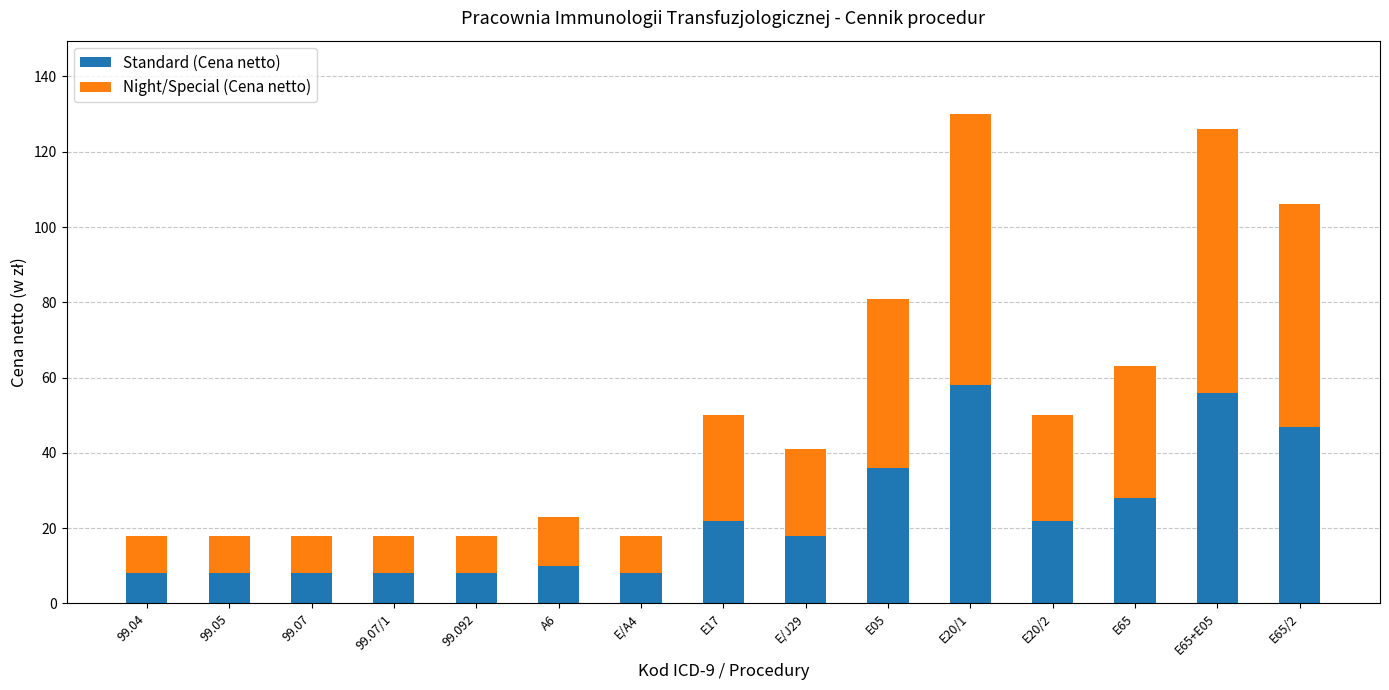

Reading left to right, what are the values for Standard (Cena netto)?

8	8	8	8	8	10	8	22	18	36	58	22	28	56	47